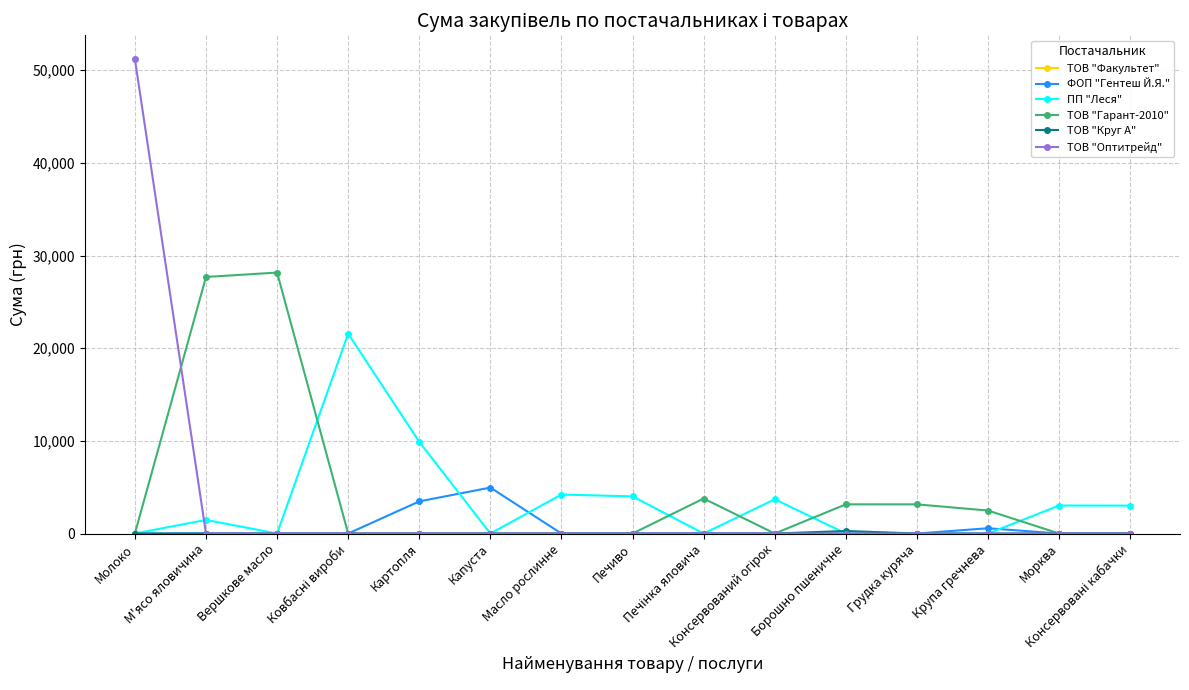

What is the maximum value for ТОВ "Оптитрейд"?

51204.7